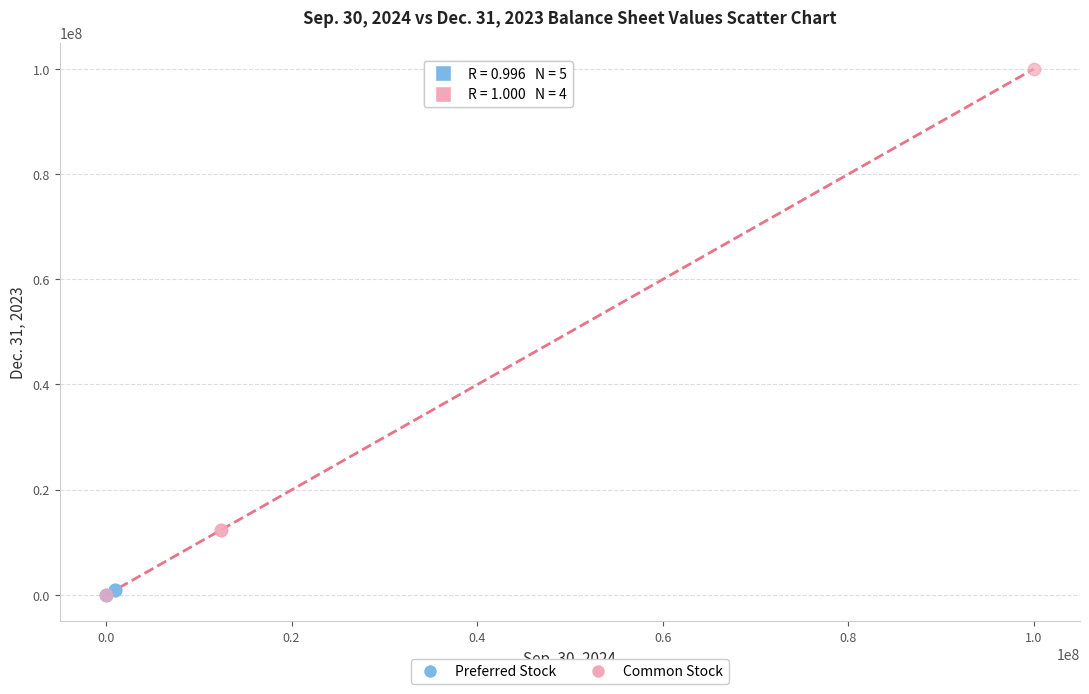

Which series has the widest spread of Y values?

Common Stock